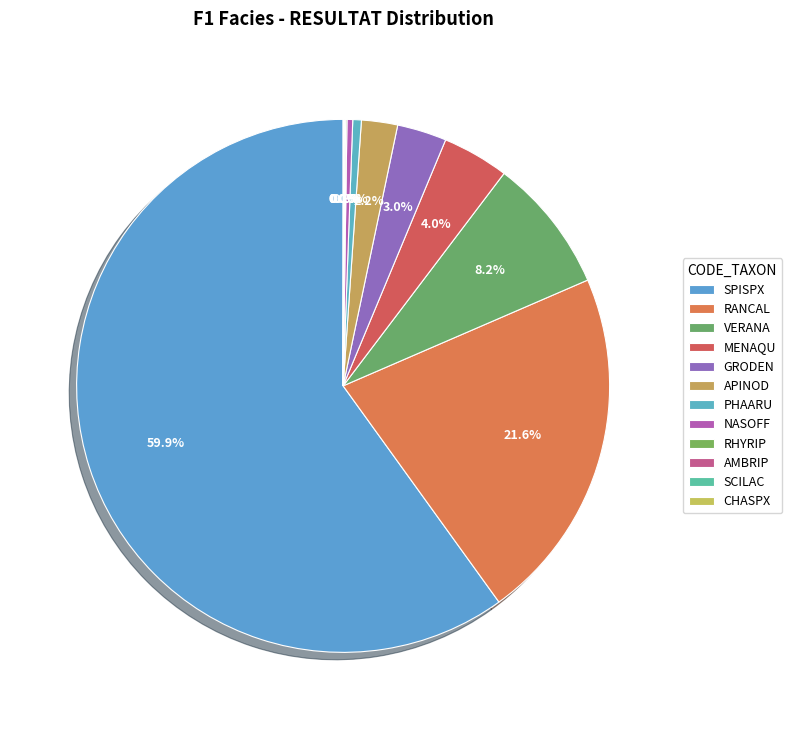

What is the total percentage of RANCAL and SCILAC?

21.6%